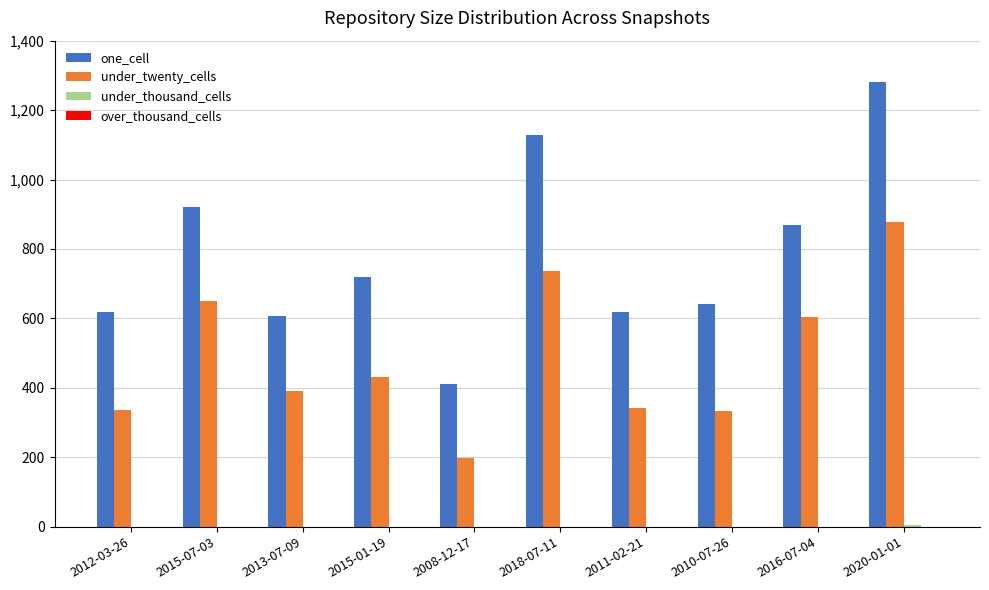

Which series has the largest total across all categories?

one_cell